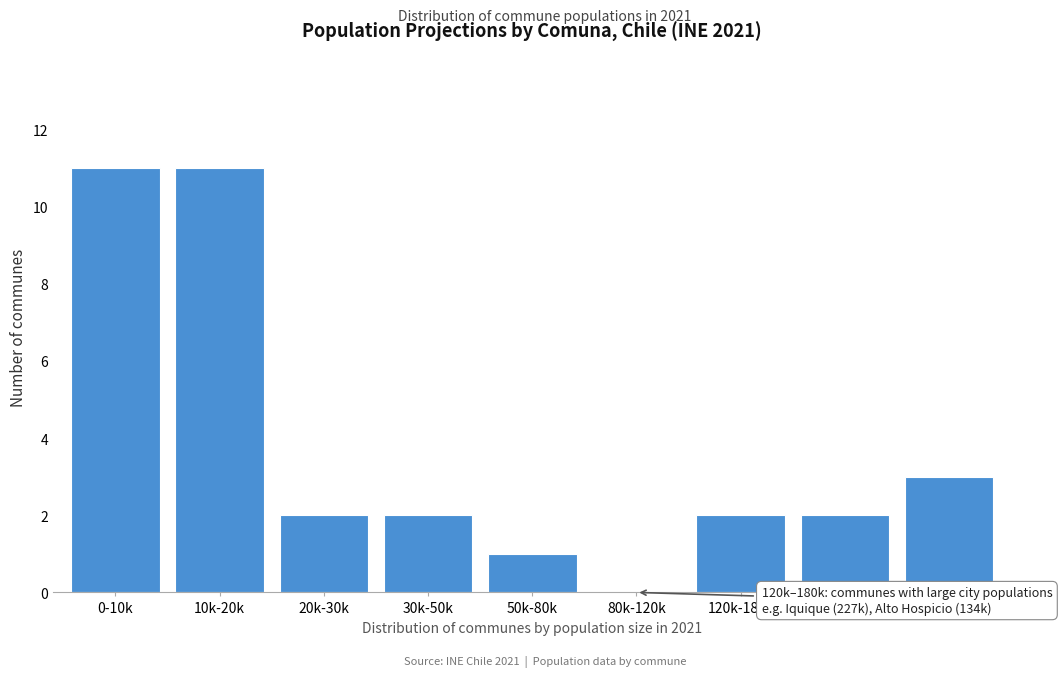

Reading left to right, what are all the values shown in this chart?

0-10k=11	10k-20k=11	20k-30k=2	30k-50k=2	50k-80k=1	80k-120k=0	120k-180k=2	180k-250k=2	250k-500k=3